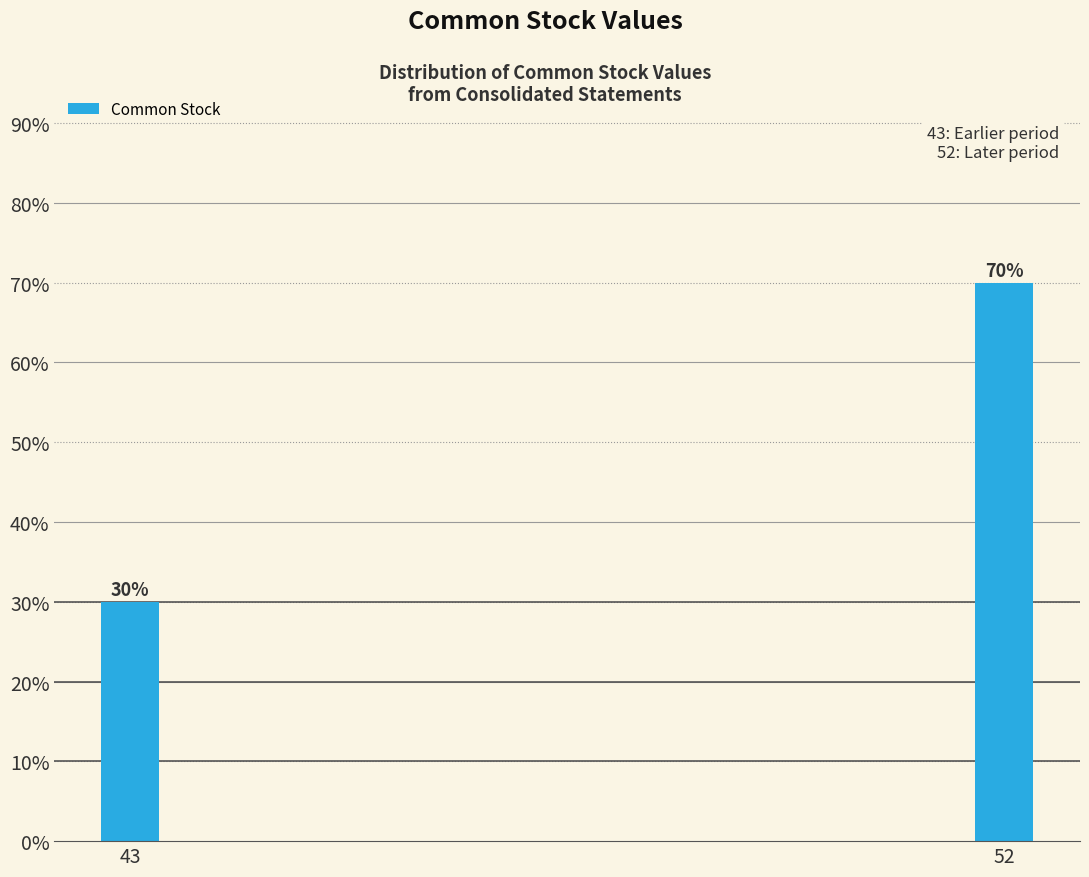

Reading left to right, list all the values displayed in this chart.

30	70